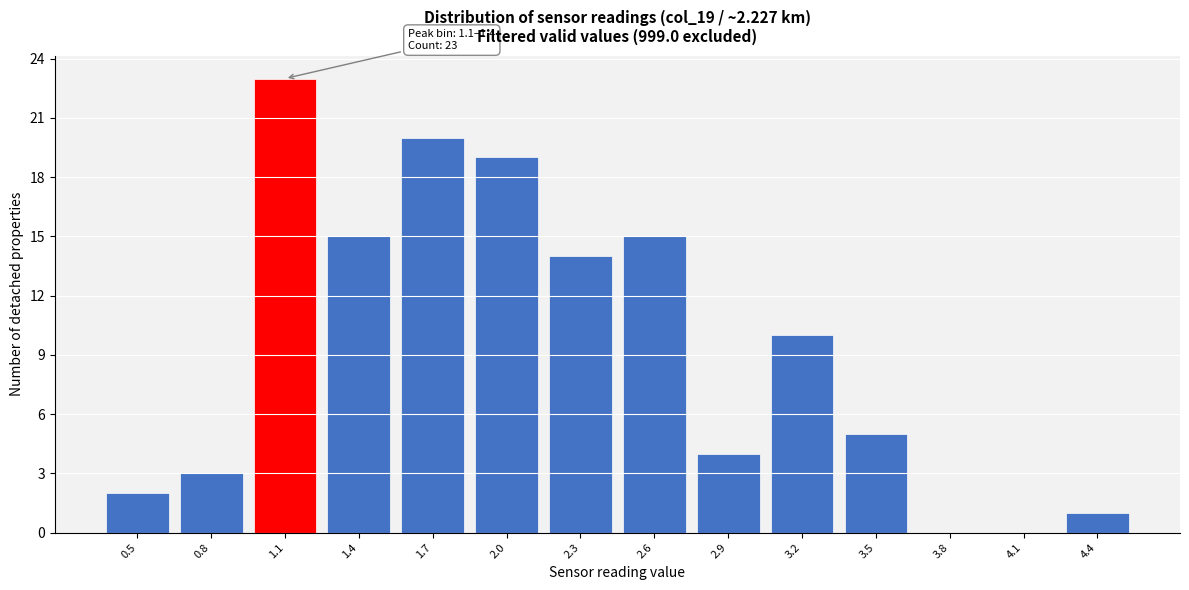

Reading right to left, transcribe all the data shown in this chart.

4.4=1	4.1=0	3.8=0	3.5=5	3.2=10	2.9=4	2.6=15	2.3=14	2.0=19	1.7=20	1.4=15	1.1=23	0.8=3	0.5=2